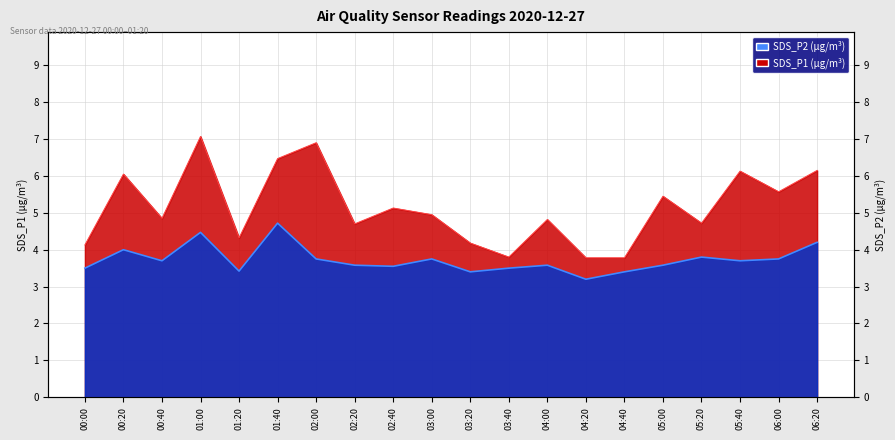

Is the value of SDS_P2 at 00:40 greater than the value of SDS_P1 at 01:40?

No